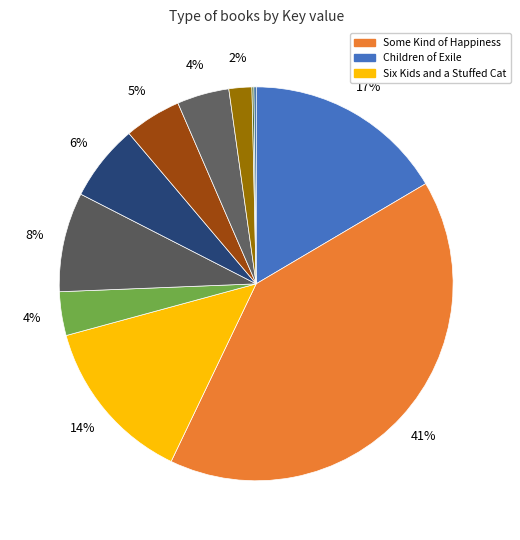

Rank the categories by value from lowest to highest.

Takeoffs and Landings, Fever 1793, Heroes Don't Run, Mack McGinn's Big Win, My Brother Abe, Anything But Typical, Christmas Genie, Anyway*, Six Kids and a Stuffed Cat, Children of Exile, Some Kind of Happiness